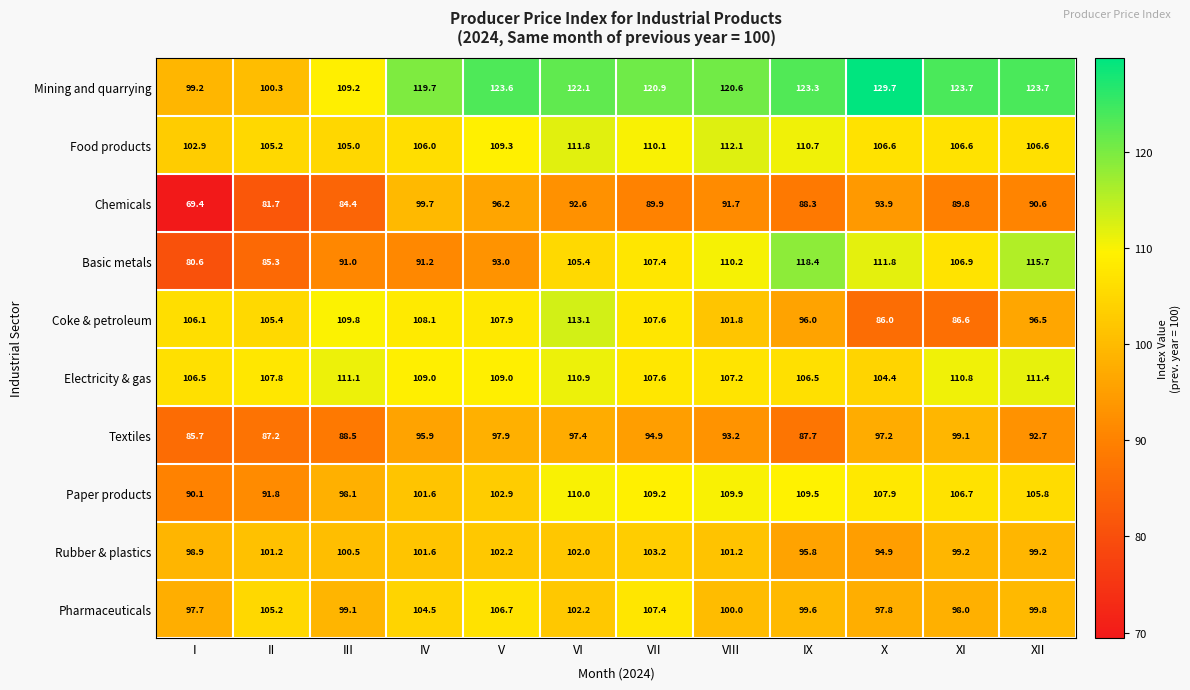

What is the sum of all Coke & petroleum values?

1224.9